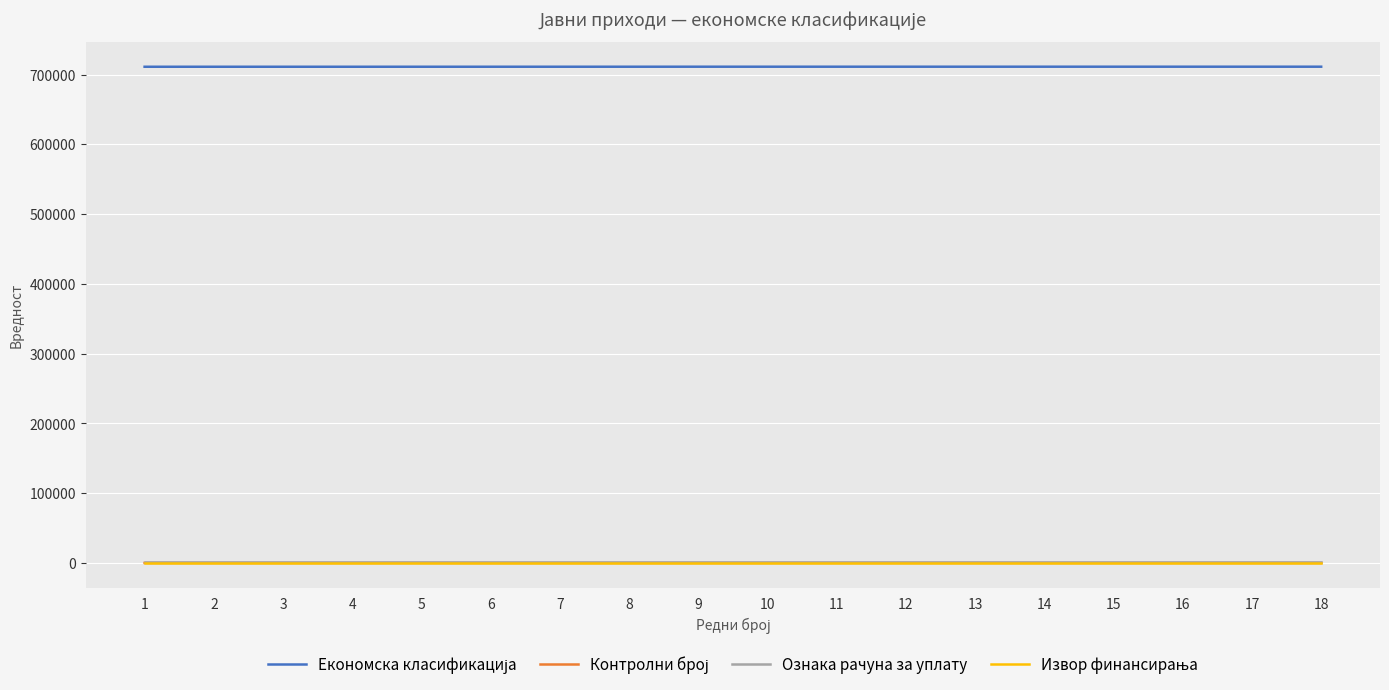

What is the maximum value shown in the chart?

711195